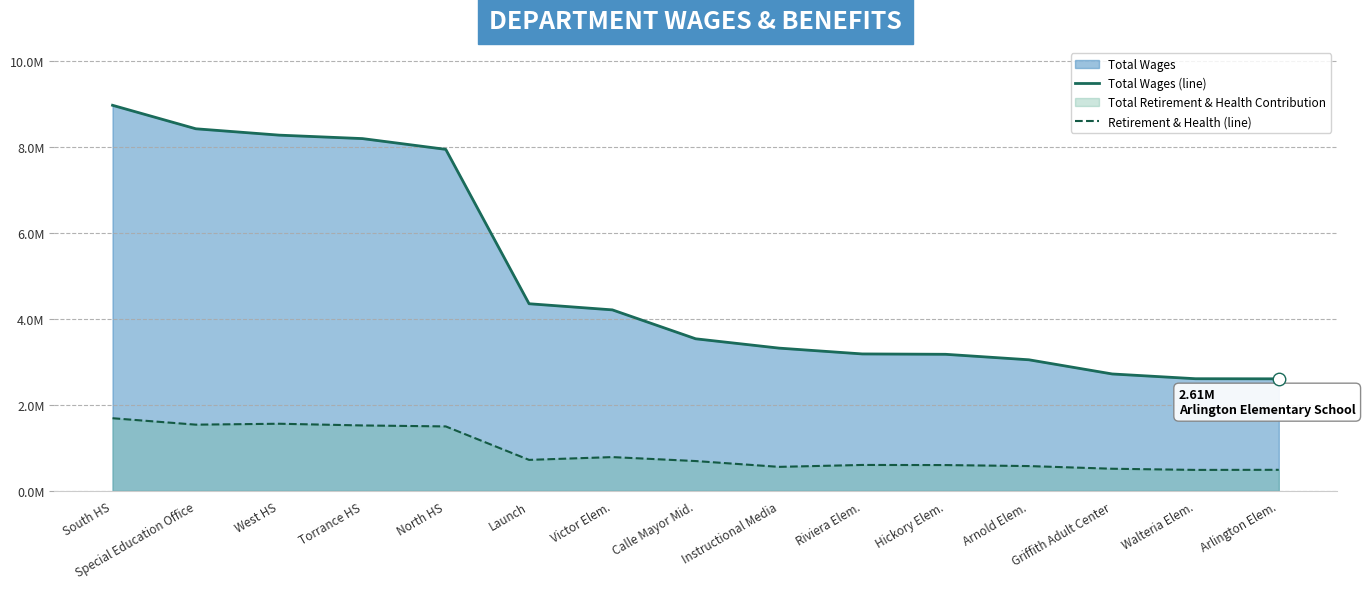

Which category has the highest value in the Retirement & Health (line) series?

South HS